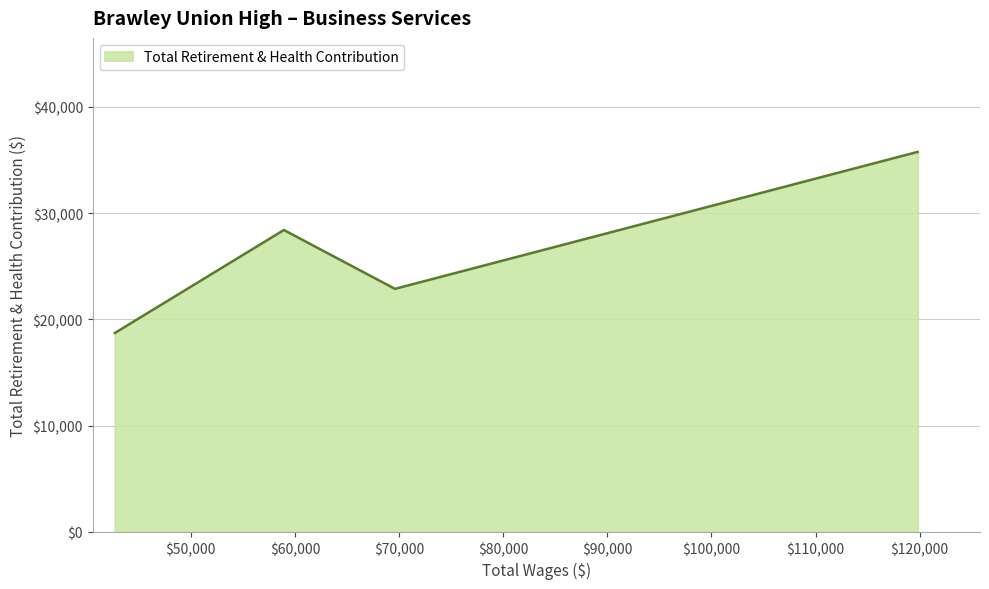

What is the difference between the maximum and minimum values?

17039